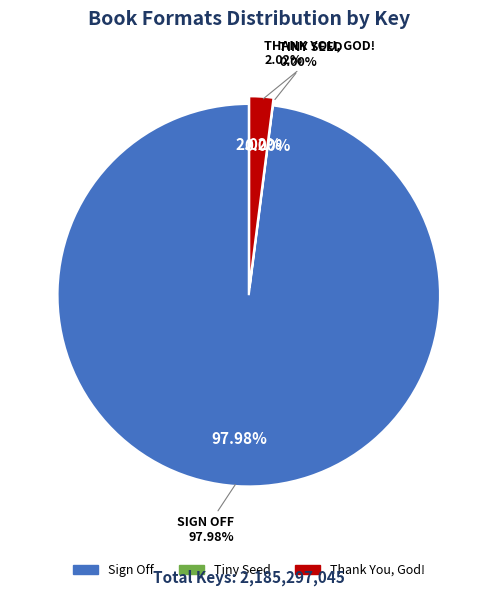

Which slice is the smallest?

Tiny Seed